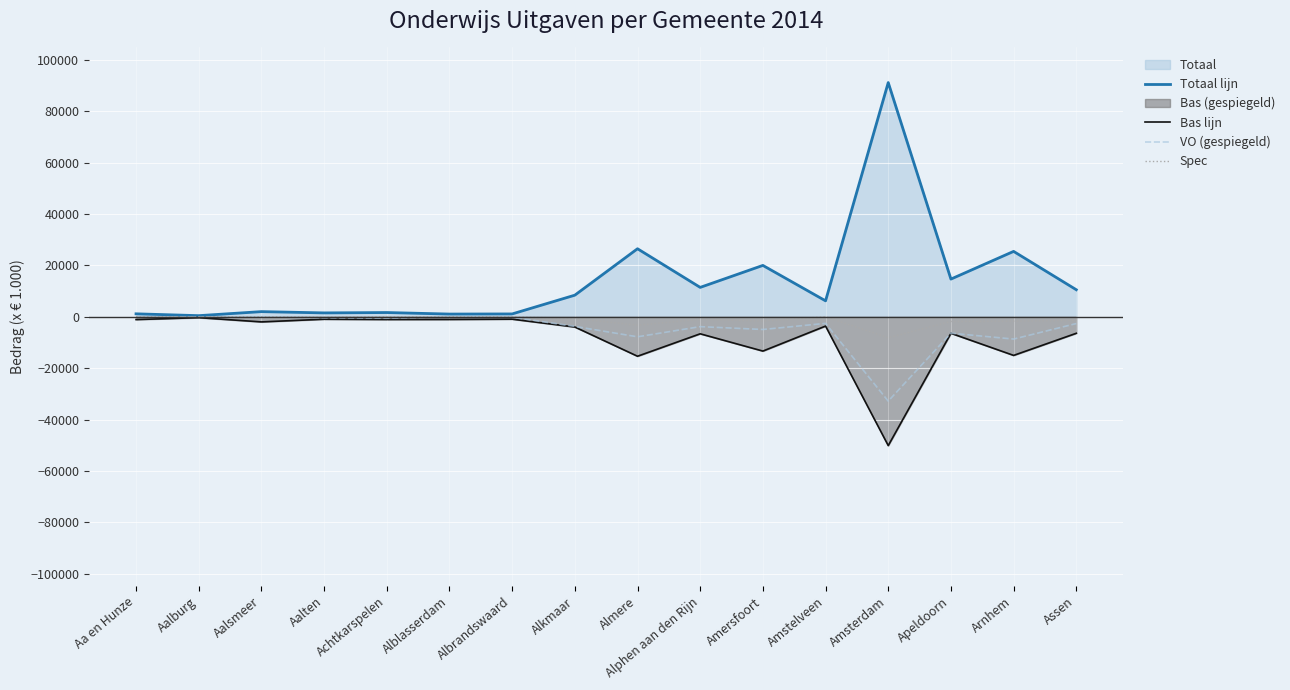

What is the label of the 1st point from the right?

Assen